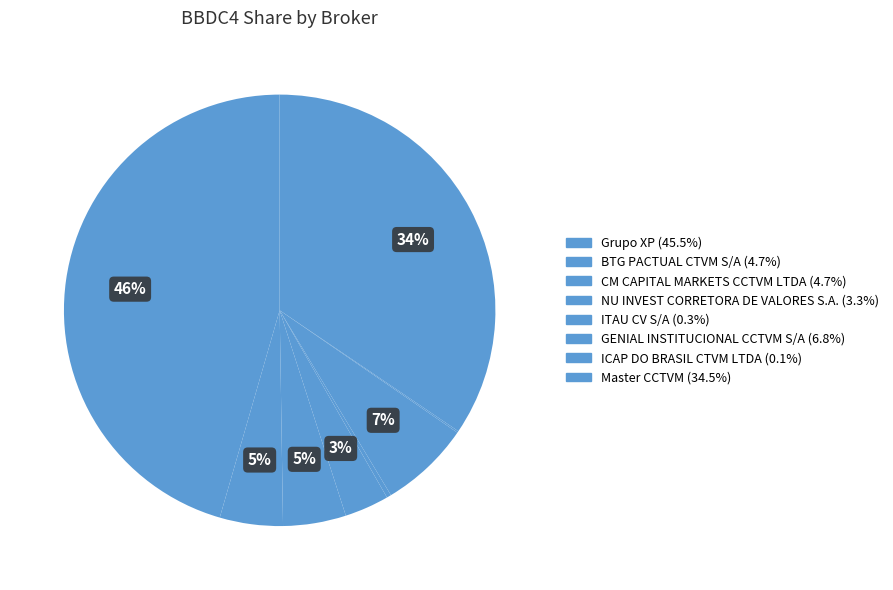

True or false: GENIAL INSTITUCIONAL CCTVM S/A accounts for 7% of the total.

True